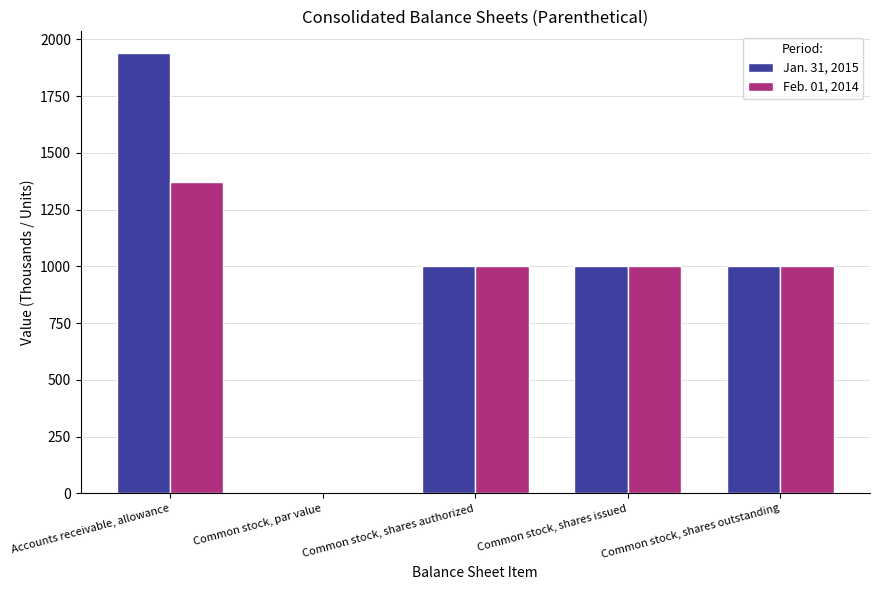

At which category is the sum across all series the highest?

Accounts receivable, allowance